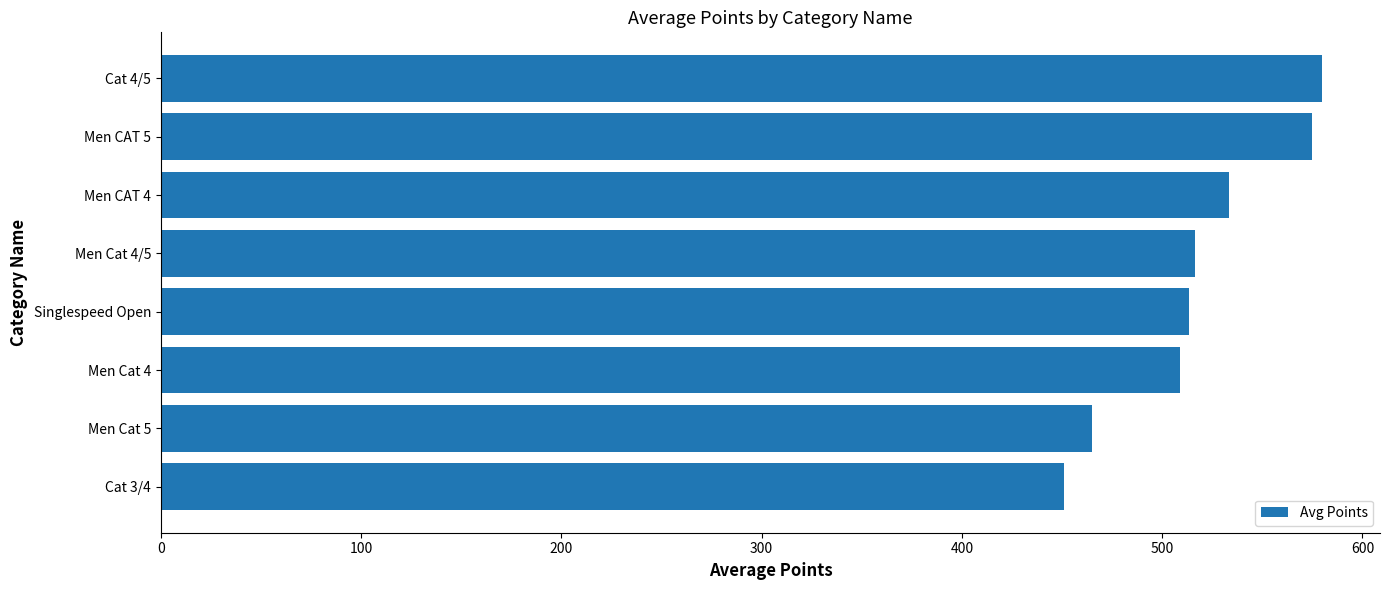

What is the change in value from Men Cat 4/5 to Cat 4/5?

+63.3